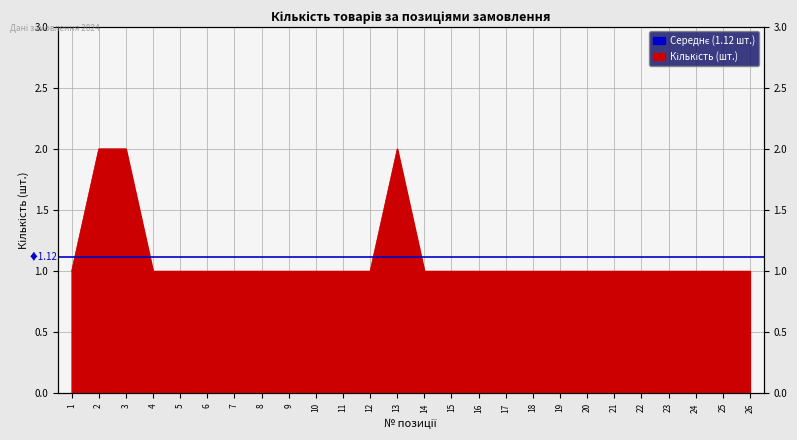

Reading right to left, extract all data points from this chart.

26=1	25=1	24=1	23=1	22=1	21=1	20=1	19=1	18=1	17=1	16=1	15=1	14=1	13=2	12=1	11=1	10=1	9=1	8=1	7=1	6=1	5=1	4=1	3=2	2=2	1=1